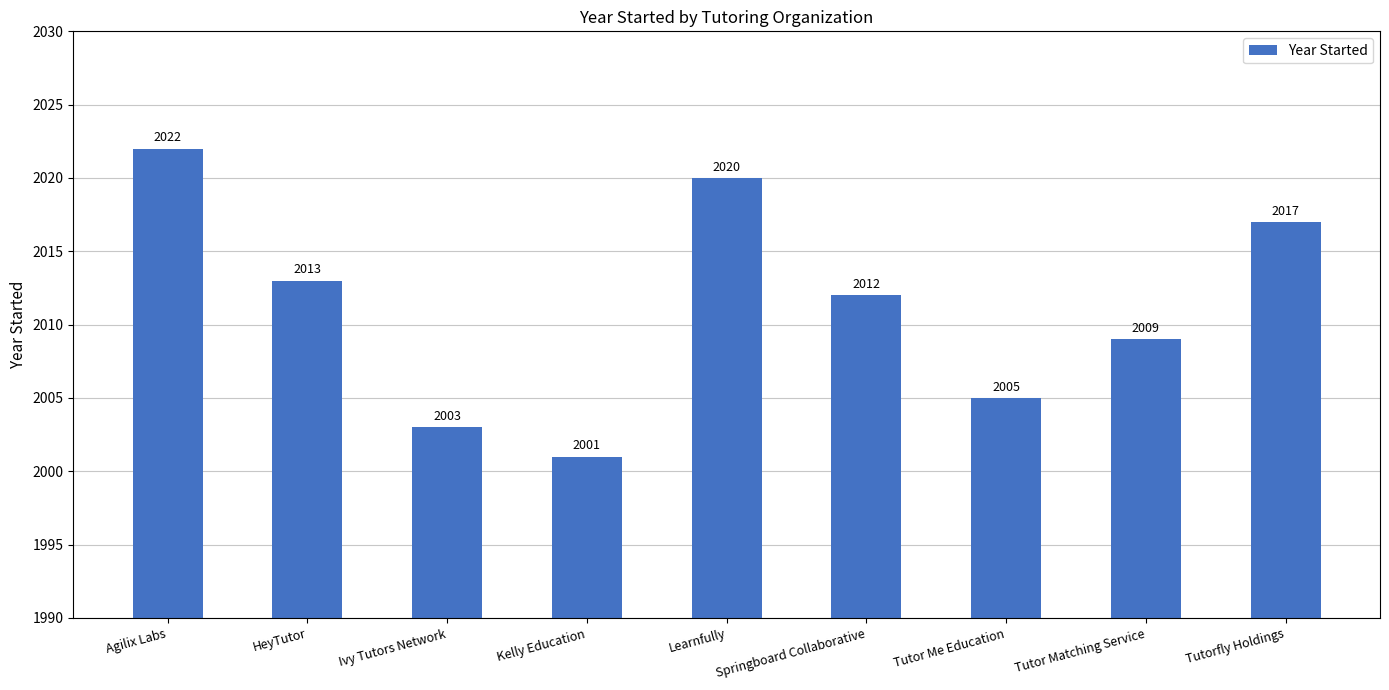

Reading left to right, list all the values displayed in this chart.

Agilix Labs=2022	HeyTutor=2013	Ivy Tutors Network=2003	Kelly Education=2001	Learnfully=2020	Springboard Collaborative=2012	Tutor Me Education=2005	Tutor Matching Service=2009	Tutorfly Holdings=2017